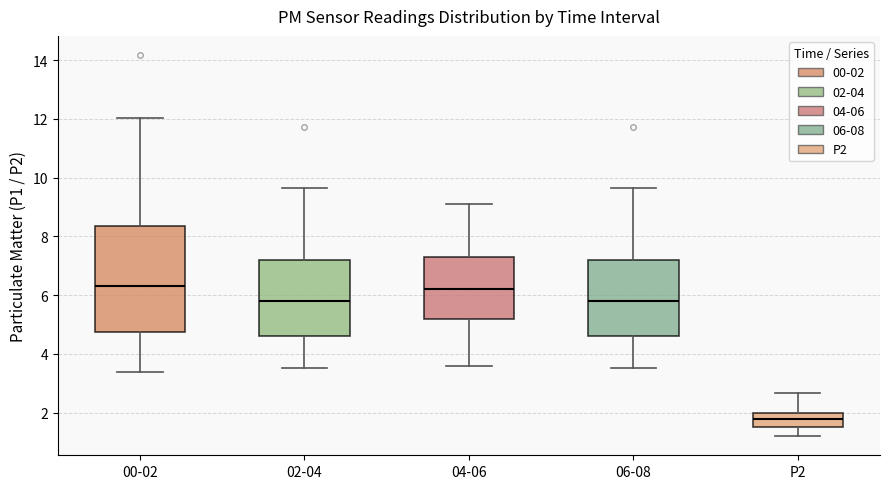

Reading left to right, transcribe this box plot: for each box, give where its median line is, the range the box spans, and where its two whiskers end, as read against the y-axis. The values are not printed on the chart, so give them approximately, as read against the axis.

00-02: median 6.4, box 4.8 to 8.4, whiskers 3.4 to 12.0
02-04: median 5.8, box 4.6 to 7.2, whiskers 3.6 to 9.6
04-06: median 6.2, box 5.2 to 7.4, whiskers 3.6 to 9.2
06-08: median 5.8, box 4.6 to 7.2, whiskers 3.6 to 9.6
P2: median 1.8, box 1.6 to 2.0, whiskers 1.2 to 2.6